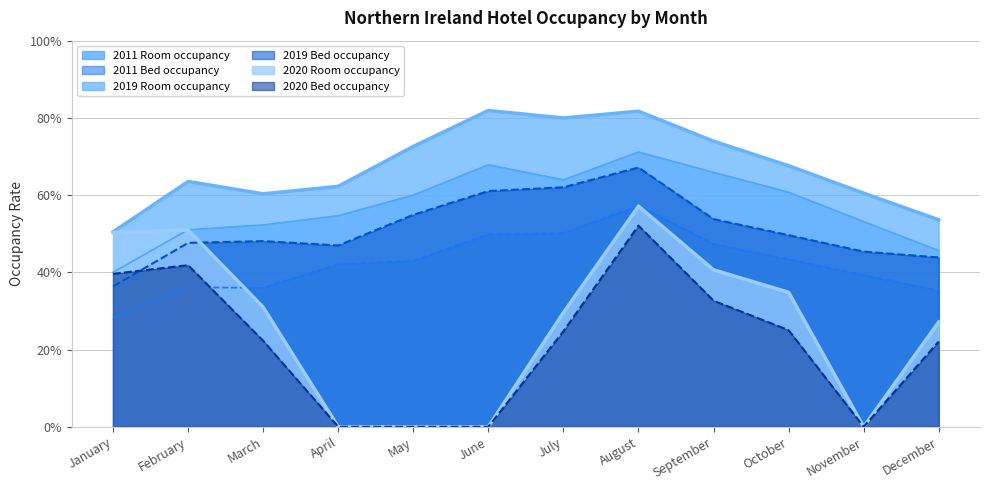

Is the value of 2020 Bed occupancy at February greater than the value of 2019 Bed occupancy at June?

No